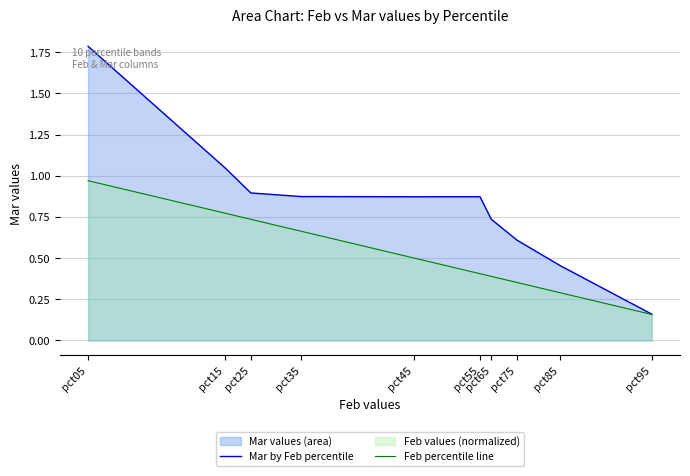

True or false: Feb percentile line has more than 0 points higher than both neighbors.

False